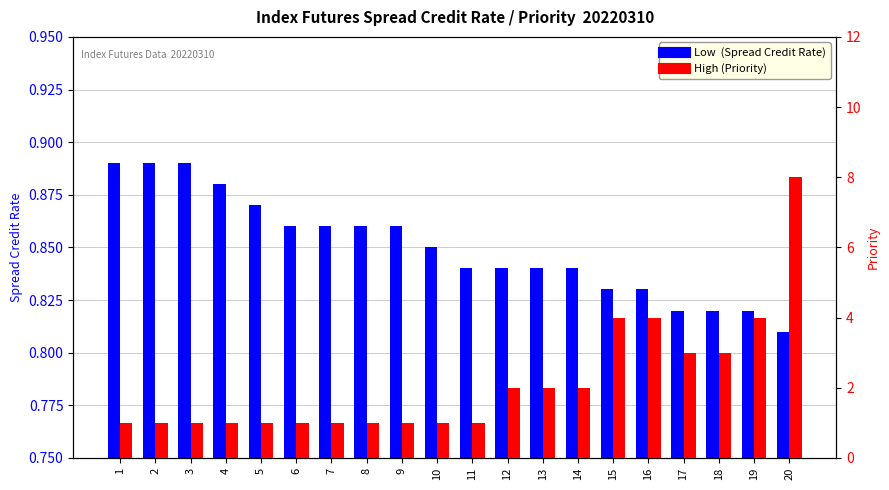

What are all the series names shown in the legend?

Low  (Spread Credit Rate), High (Priority)